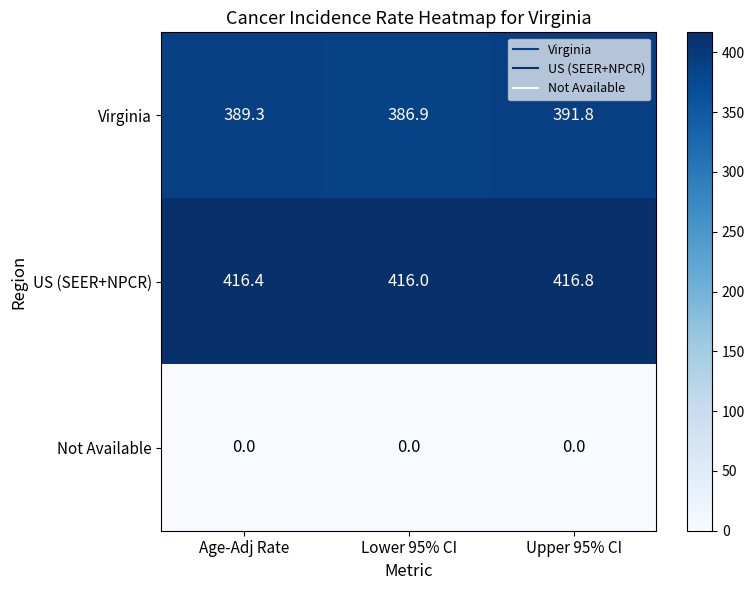

What is the sum of the Virginia values at Upper 95% CI and Age-Adj Rate?

781.1